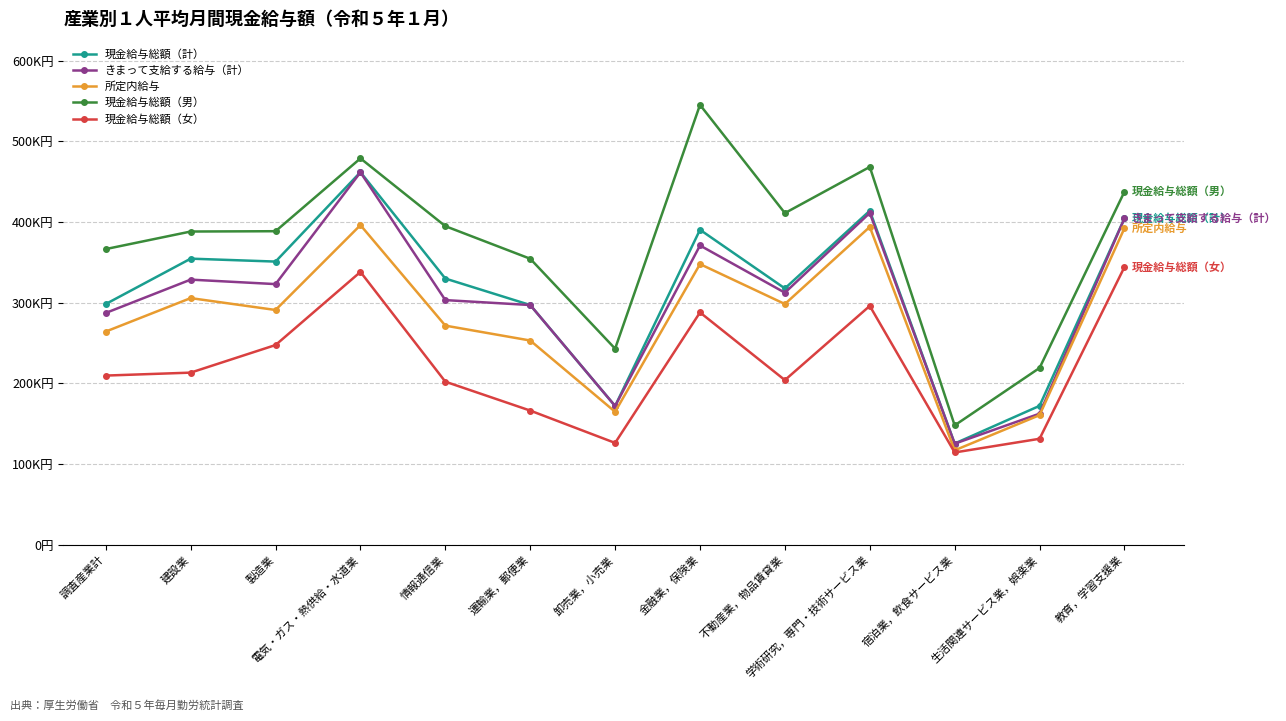

List the labels in order of きまって支給する給与（計） value, largest first.

電気・ガス・熱供給・水道業, 学術研究，専門・技術サービス業, 教育，学習支援業, 金融業，保険業, 建設業, 製造業, 不動産業，物品賃貸業, 情報通信業, 運輸業，郵便業, 調査産業計, 卸売業，小売業, 生活関連サービス業，娯楽業, 宿泊業，飲食サービス業